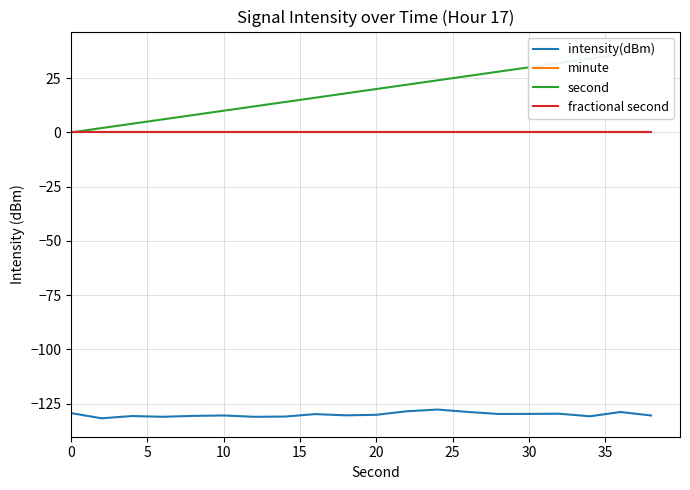

True or false: intensity(dBm) and second intersect in this chart.

False